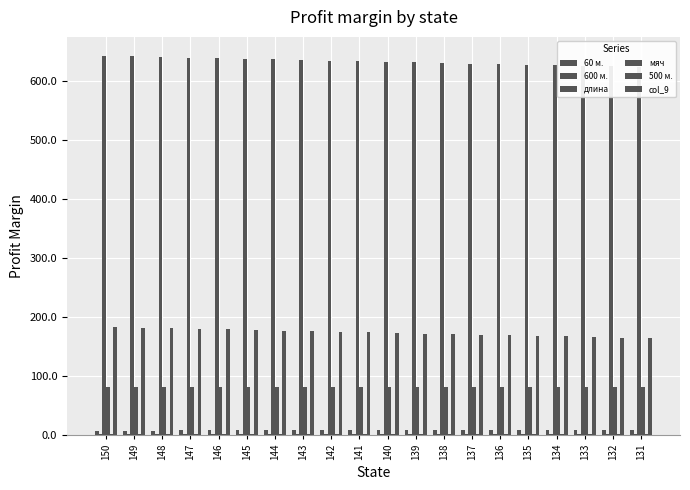

Which label corresponds to the smallest value in the chart?

150